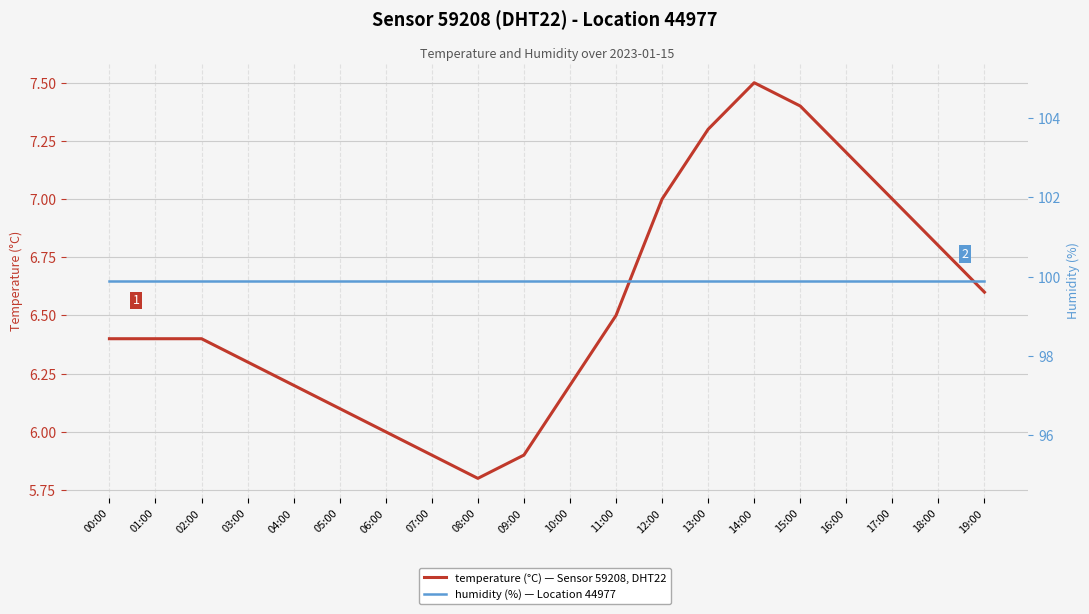

Where is humidity nearest to the value 99?

00:00